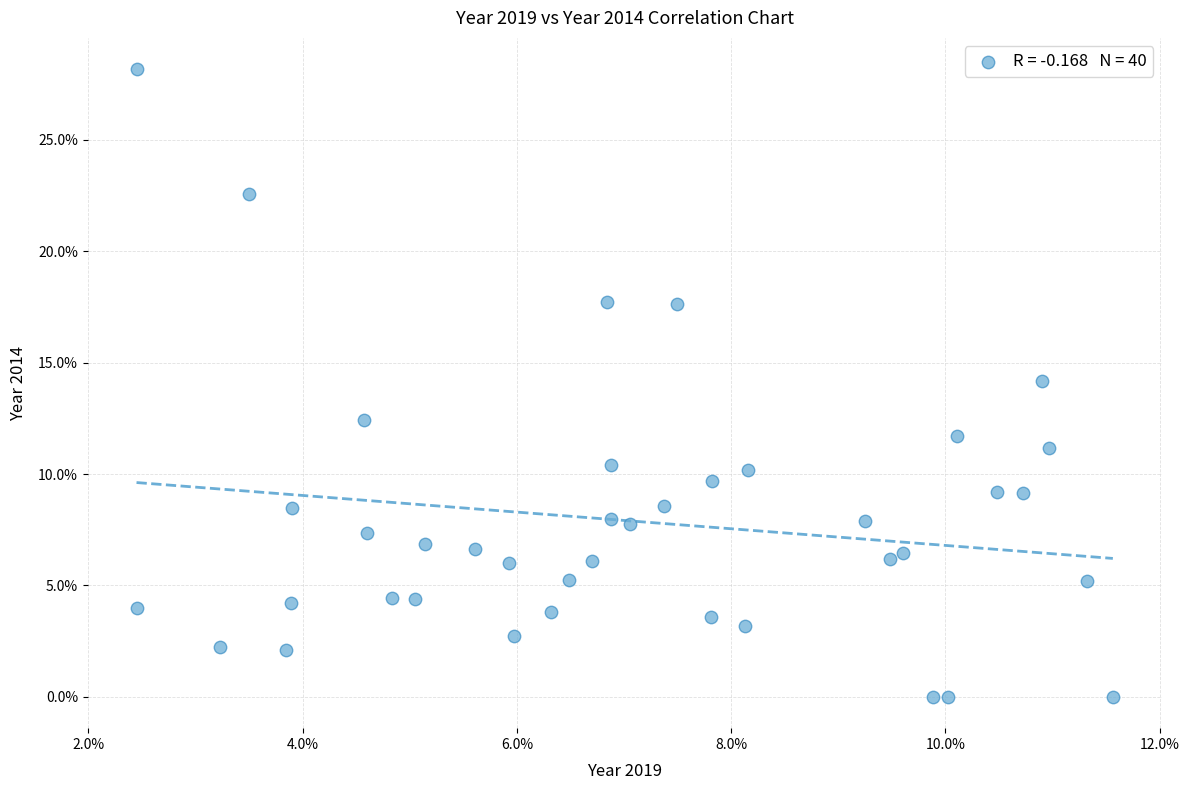

What is the range of X values (max minus min)?

9.1